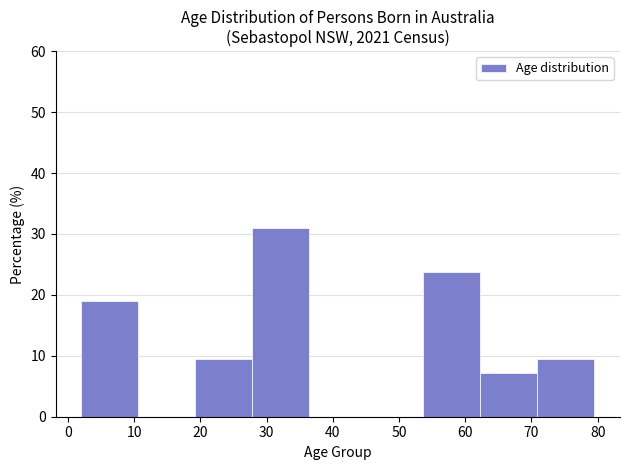

What is the height of the bar covering 2 to 11 on the x-axis? Neither the bar edges nor the heights are printed on the chart, so give them approximately, as read against the axes.

19